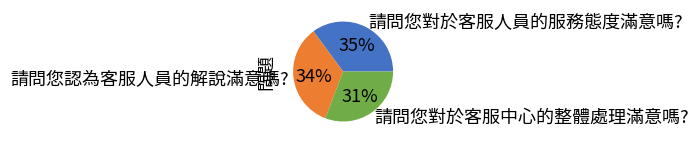

To the nearest percent, what percentage of the pie is 請問您認為客服人員的解說滿意嗎??

34%